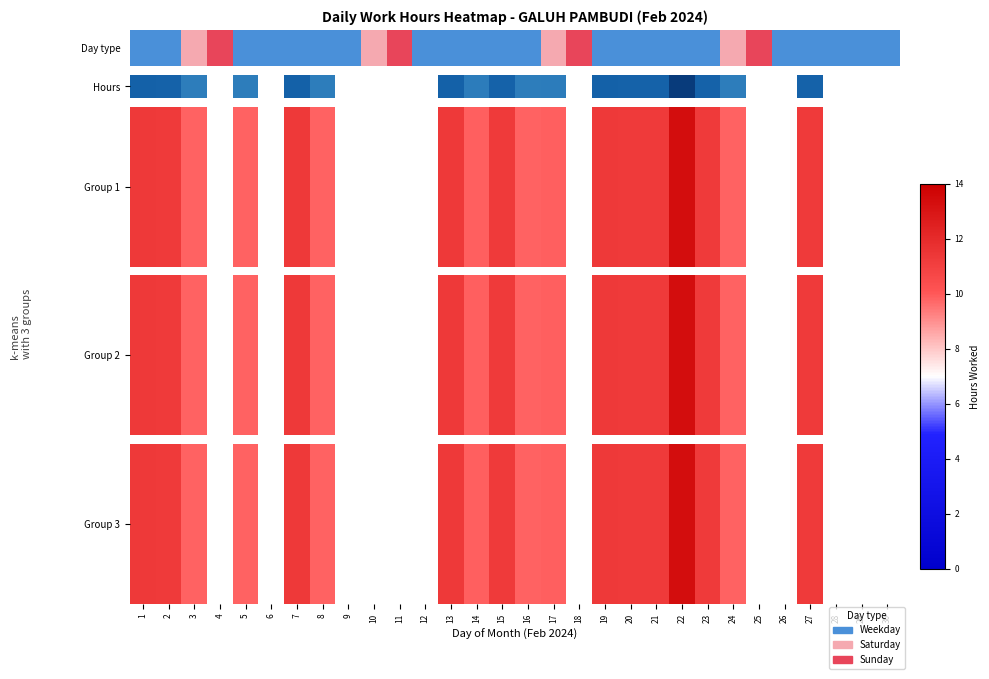

What is the greatest value displayed?

13.3